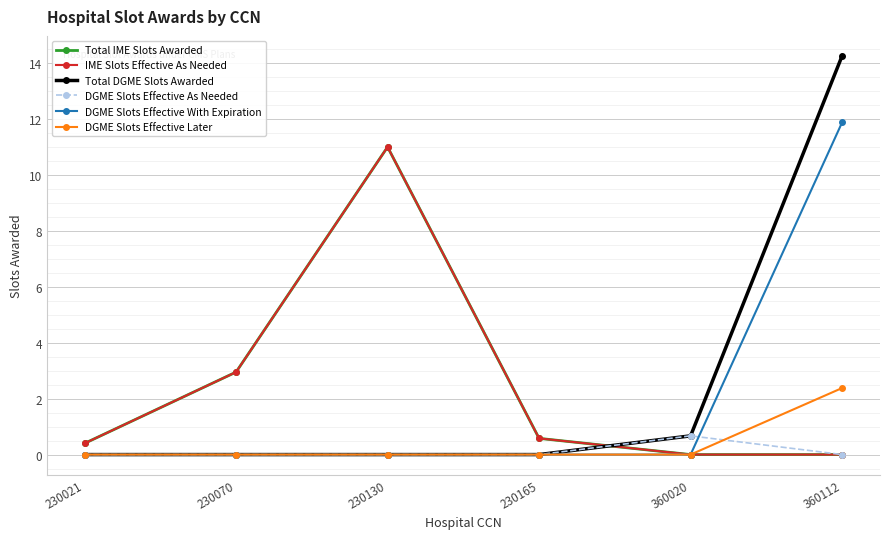

Is this an area chart (filled region under the line)?

No